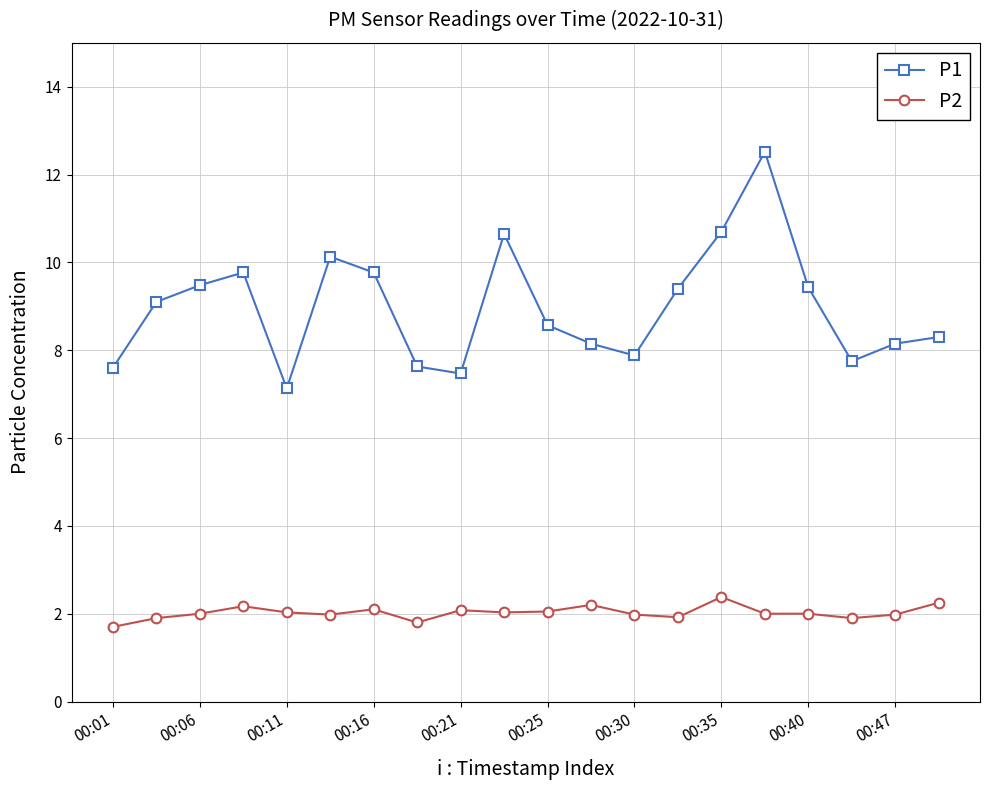

What is the difference between the maximum and minimum values in the P1 series?

5.4